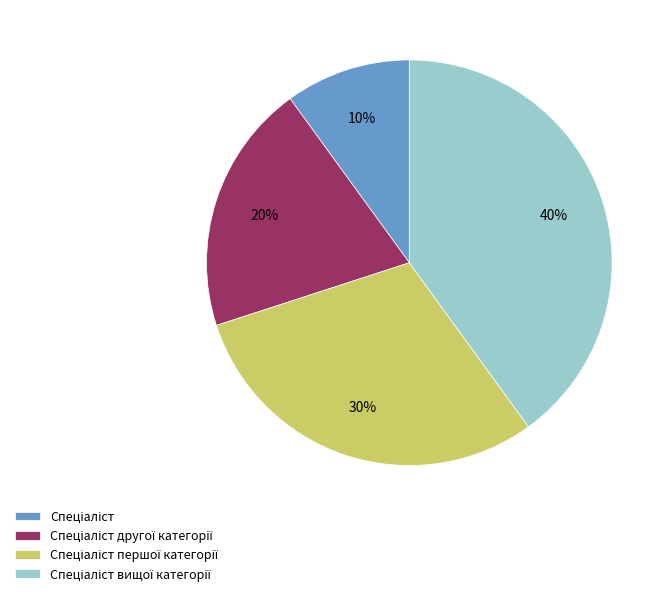

How many segments does this pie chart have?

4